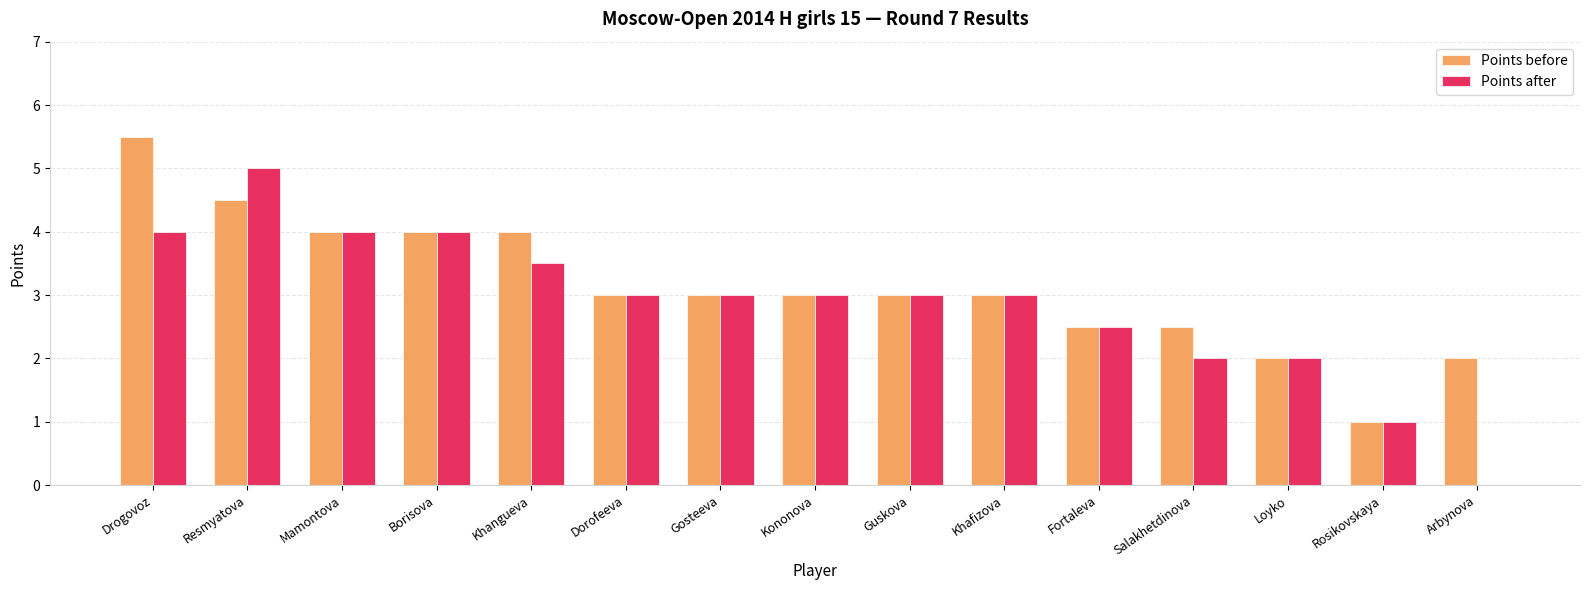

At which category does the chart reach its peak across all series?

Drogovoz